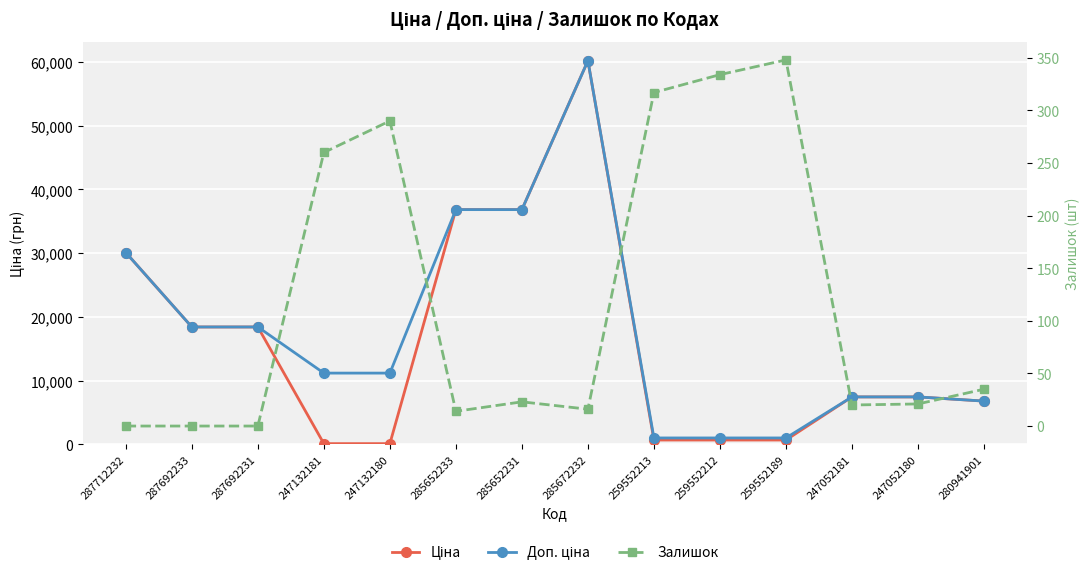

What is the difference between the highest and lowest values at 285652233?

36827.8